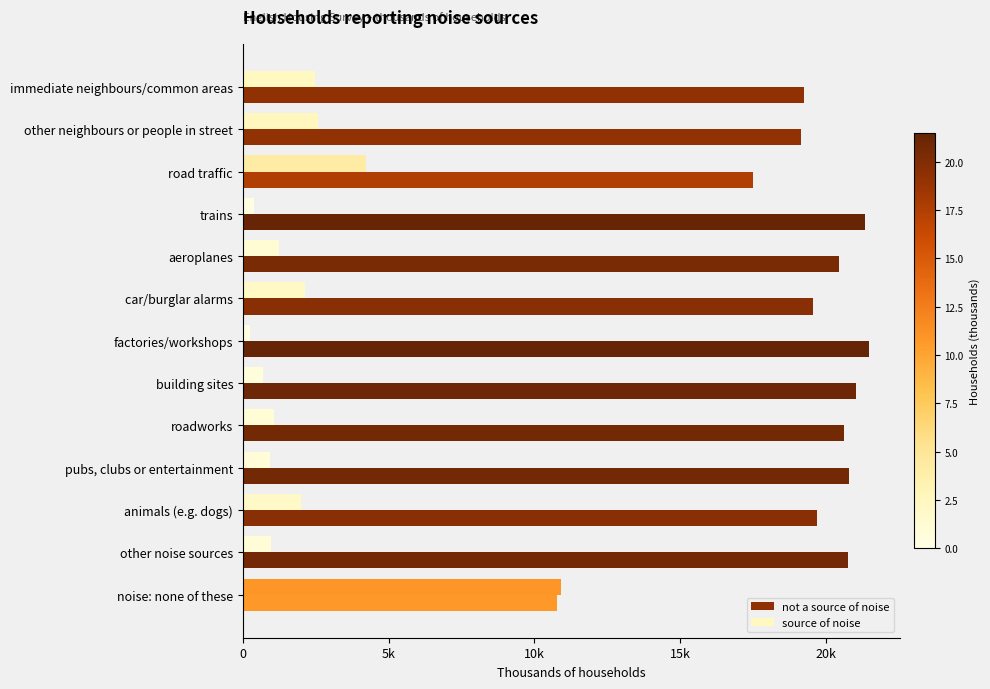

What are all the series names shown in the legend?

not a source of noise, source of noise